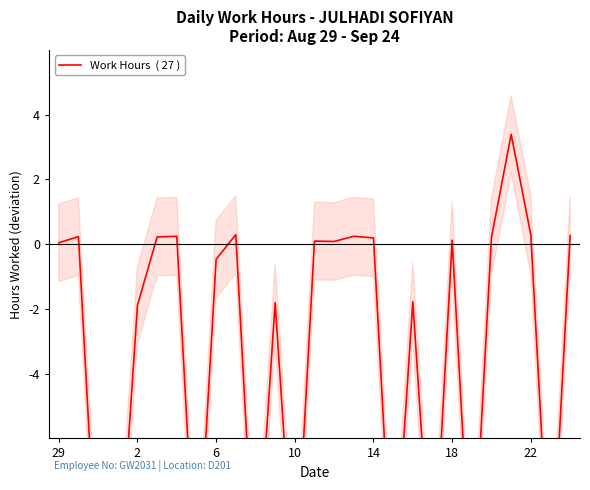

Read the value at 26.

0.3